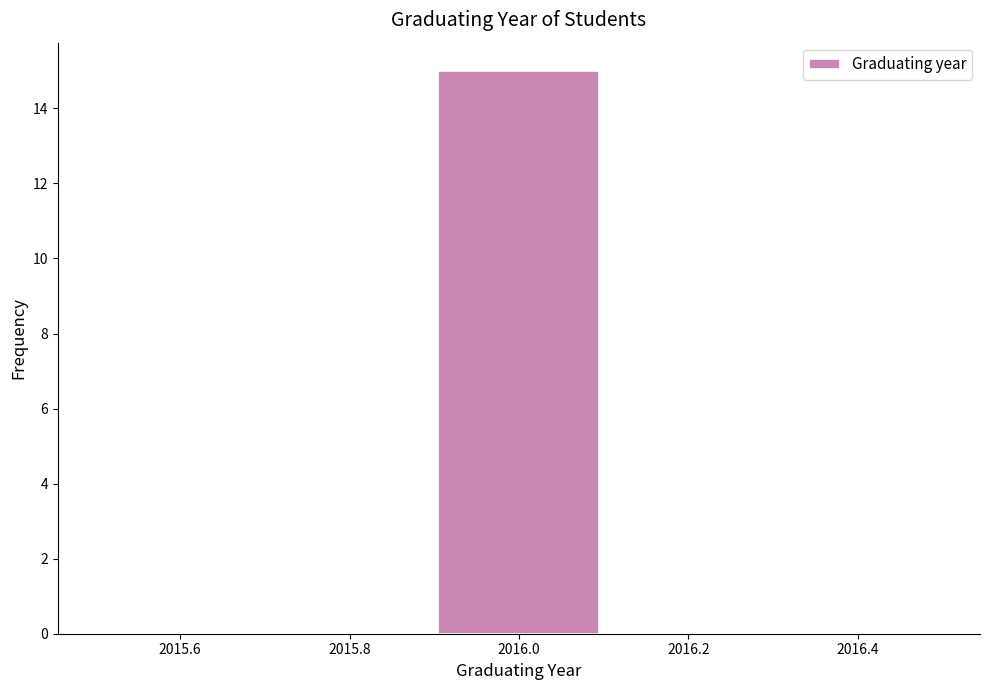

Reading left to right, transcribe this chart: for each bar, give the range it covers on the x-axis and its height. The values are not printed on the chart, so give them approximately, as read against the axis.

2015.5 to 2015.7: 0
2015.7 to 2015.9: 0
2015.9 to 2016.1: 15
2016.1 to 2016.3: 0
2016.3 to 2016.5: 0